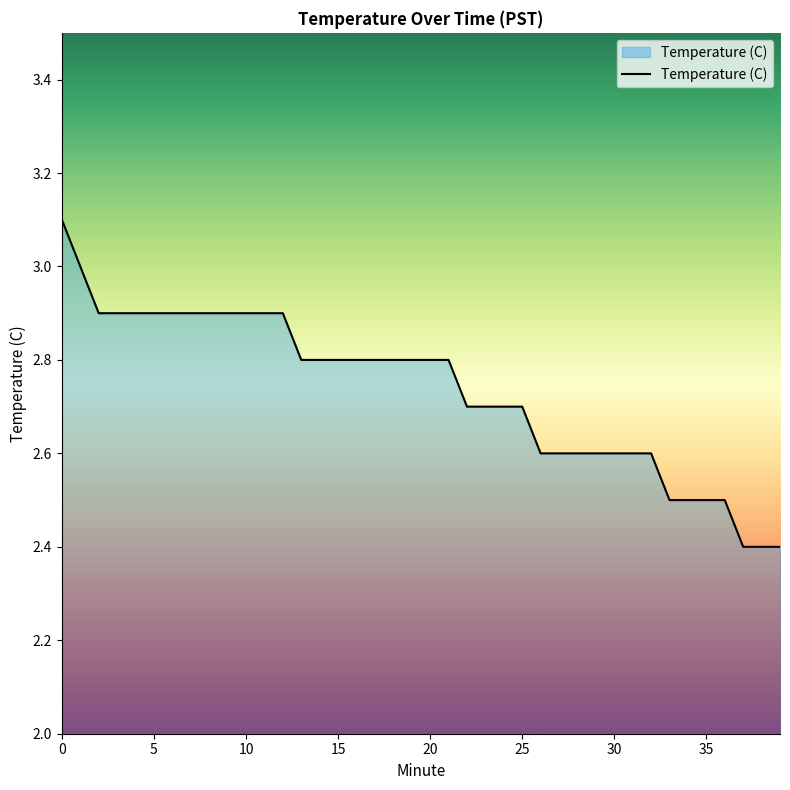

What is the greatest value displayed?

3.1